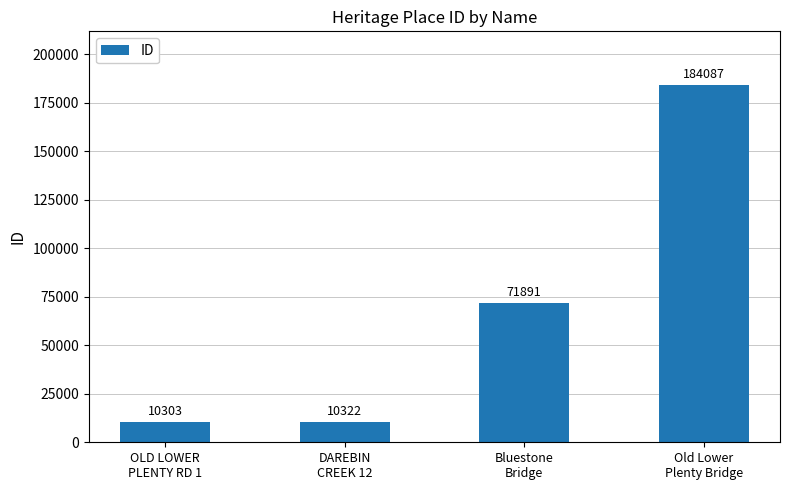

Reading left to right, transcribe all the data shown in this chart.

OLD LOWER
PLENTY RD 1=10303	DAREBIN
CREEK 12=10322	Bluestone
Bridge=71891	Old Lower
Plenty Bridge=184087